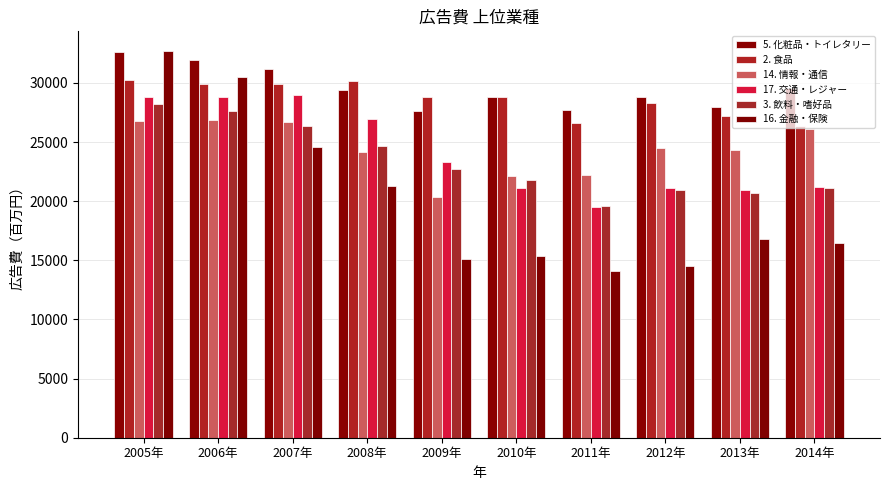

What is the sum of all 14. 情報・通信 values?

244024